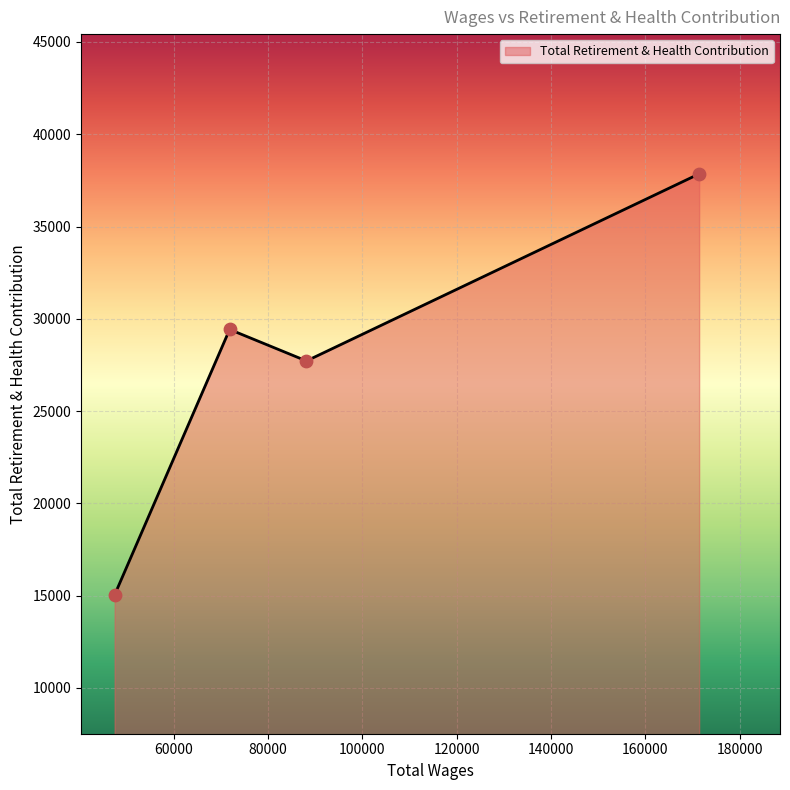

What is the greatest value displayed?

37854